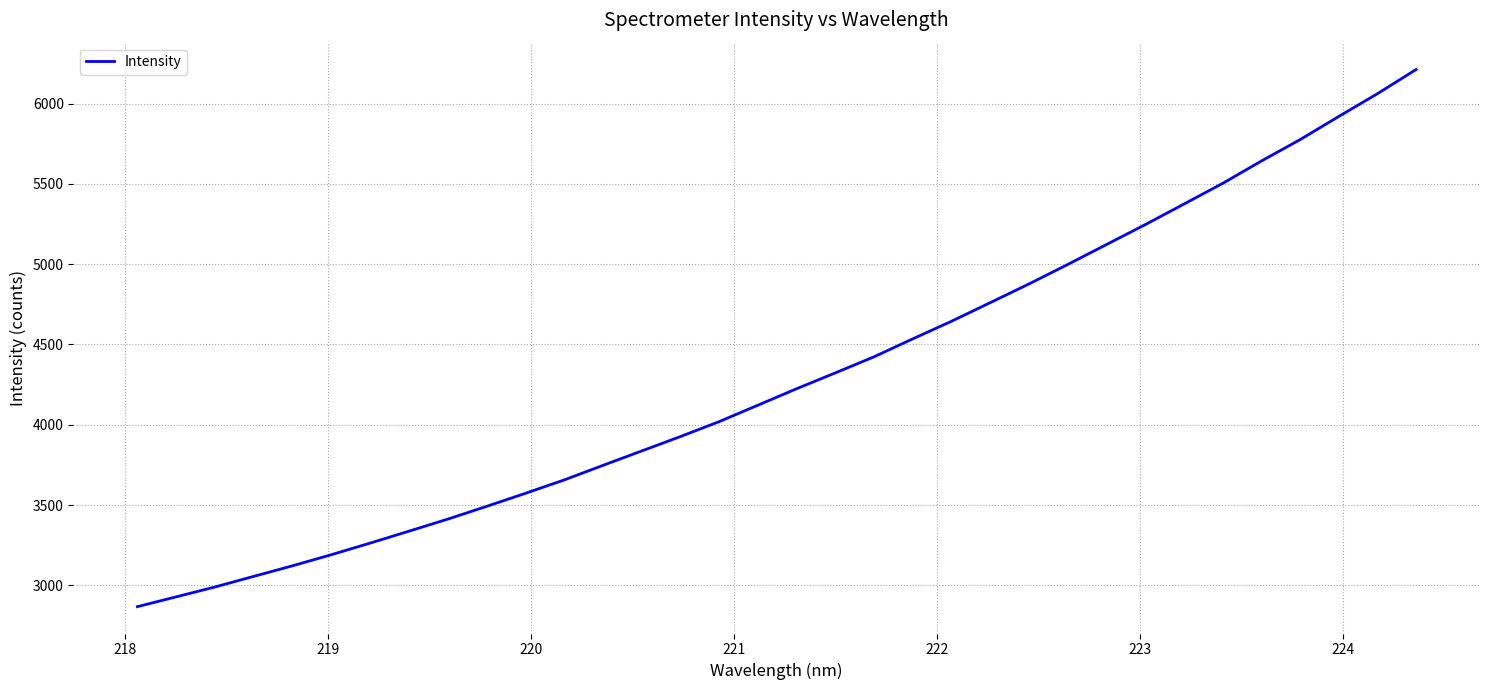

What is the smallest value displayed?

2867.8